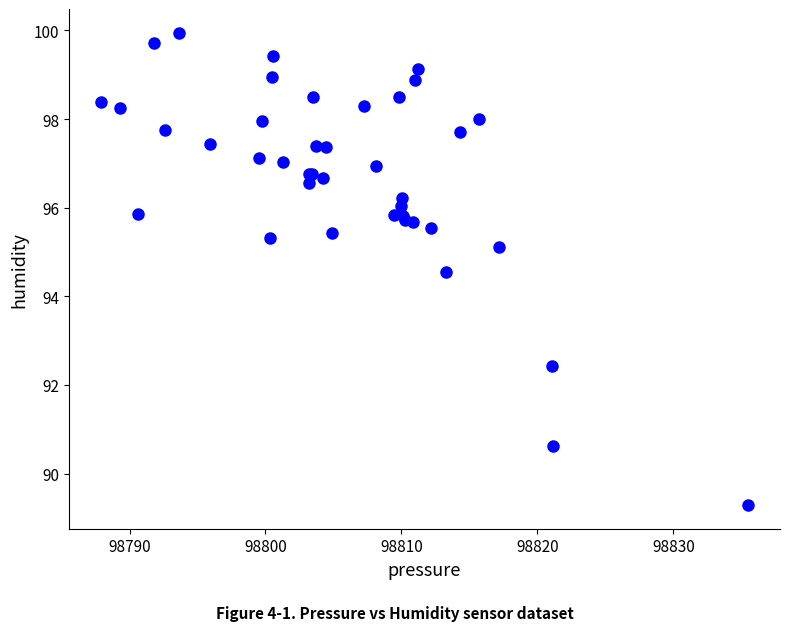

What Y value in the scatter plot is closest to 94?

94.6